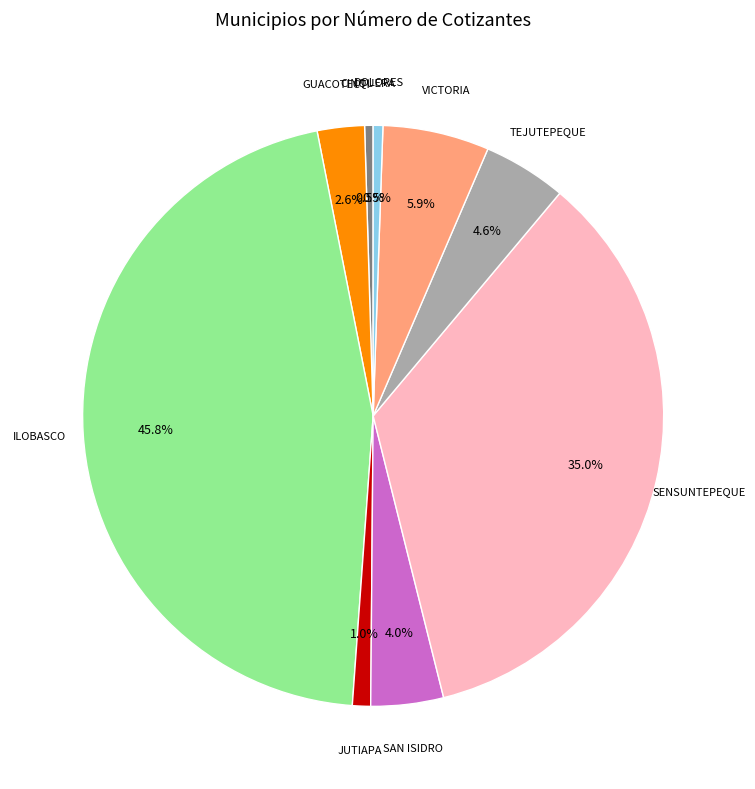

How many slices are in this pie chart?

9